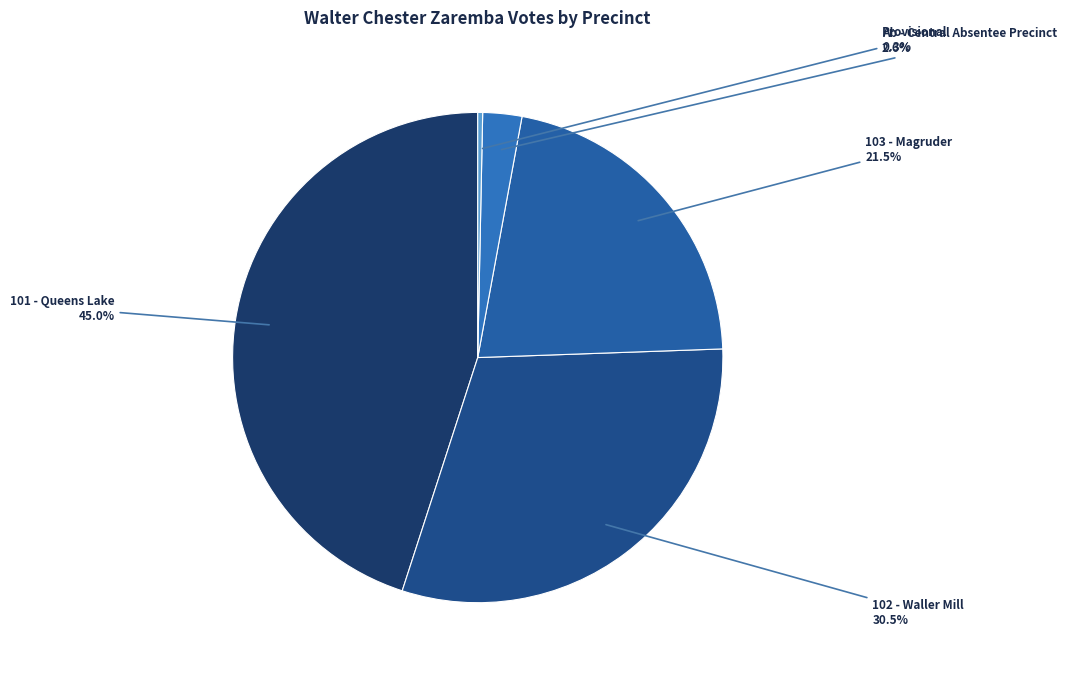

To the nearest percent, what is the difference between the 102 - Waller Mill and Ab - Central Absentee Precinct slice percentages?

28%